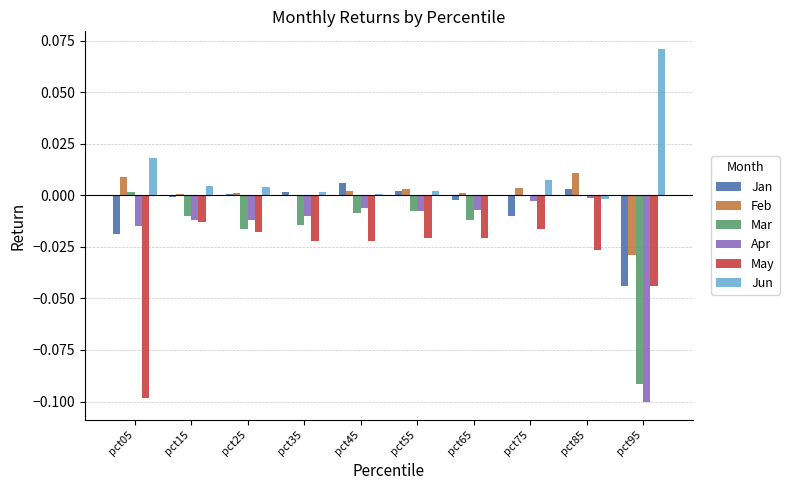

Count the number of categories in the chart.

10